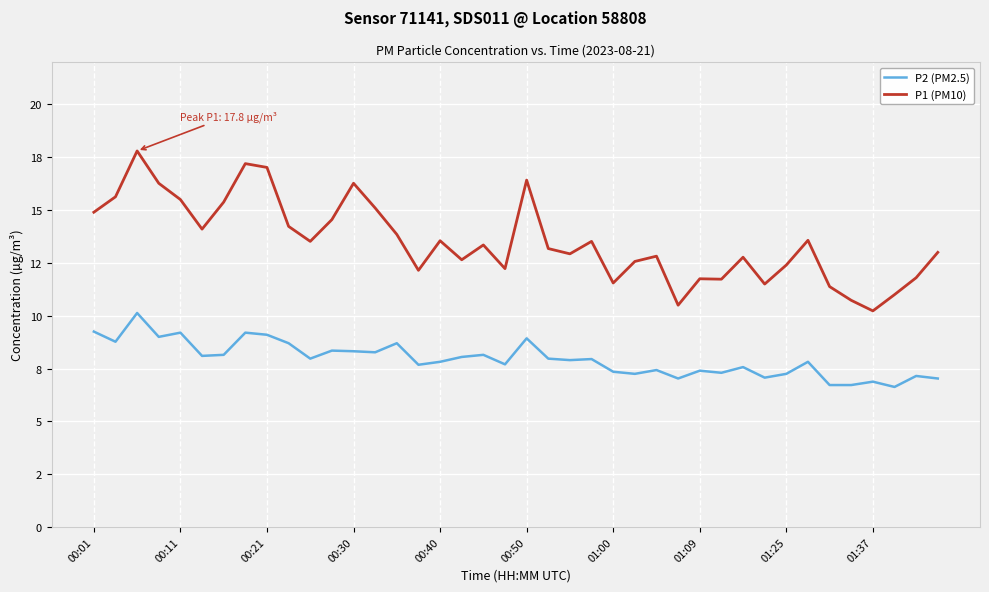

In P2 (PM2.5), how many points are lower than both neighbors (excluding endpoints)?

13